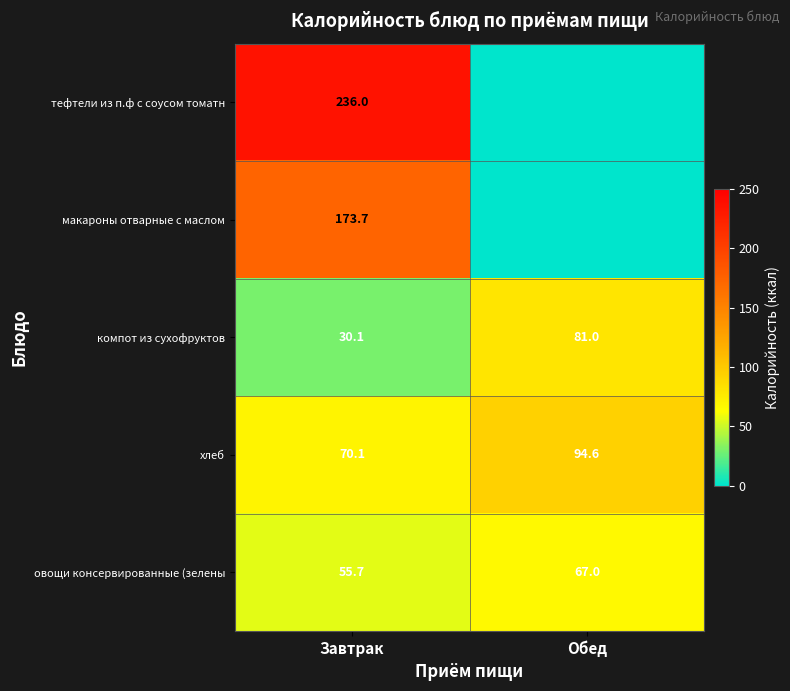

What is the spread (max minus min) of values at Завтрак?

205.9